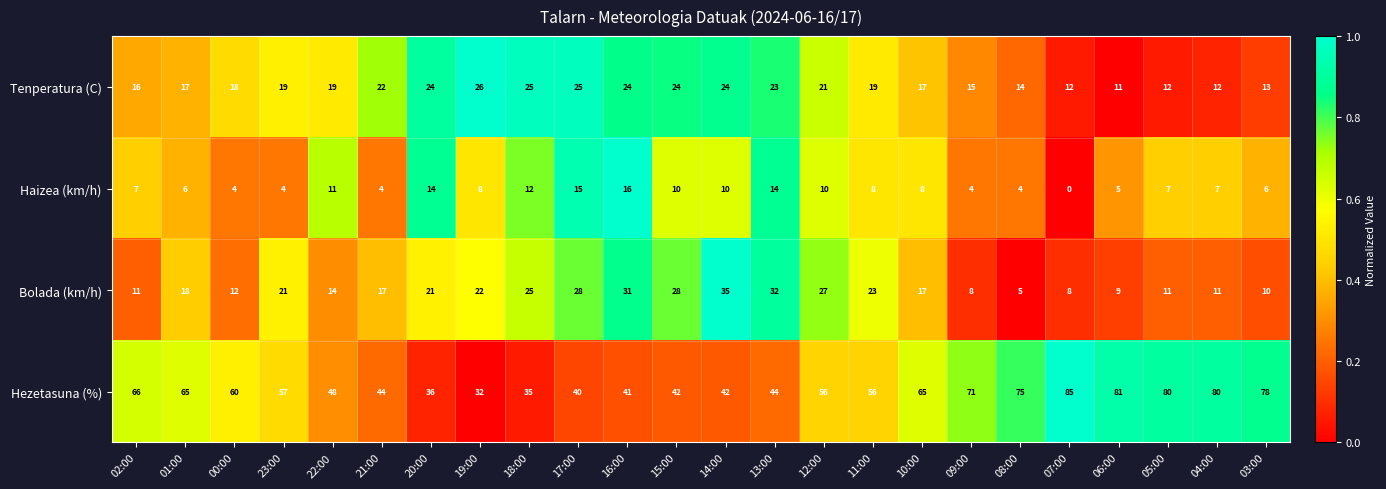

What is the difference between the maximum and minimum values in the Haizea (km/h) series?

16